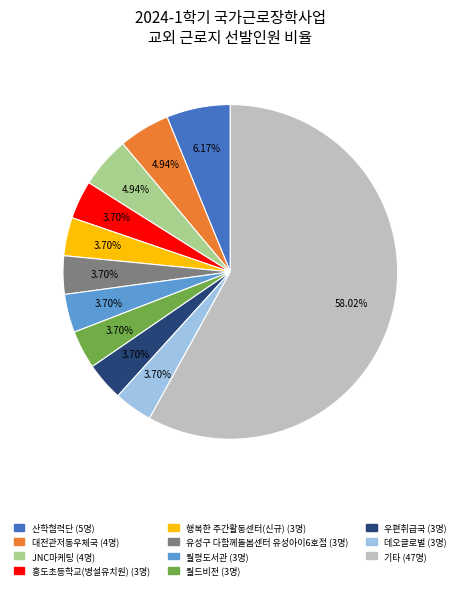

Does any single category account for the majority?

Yes